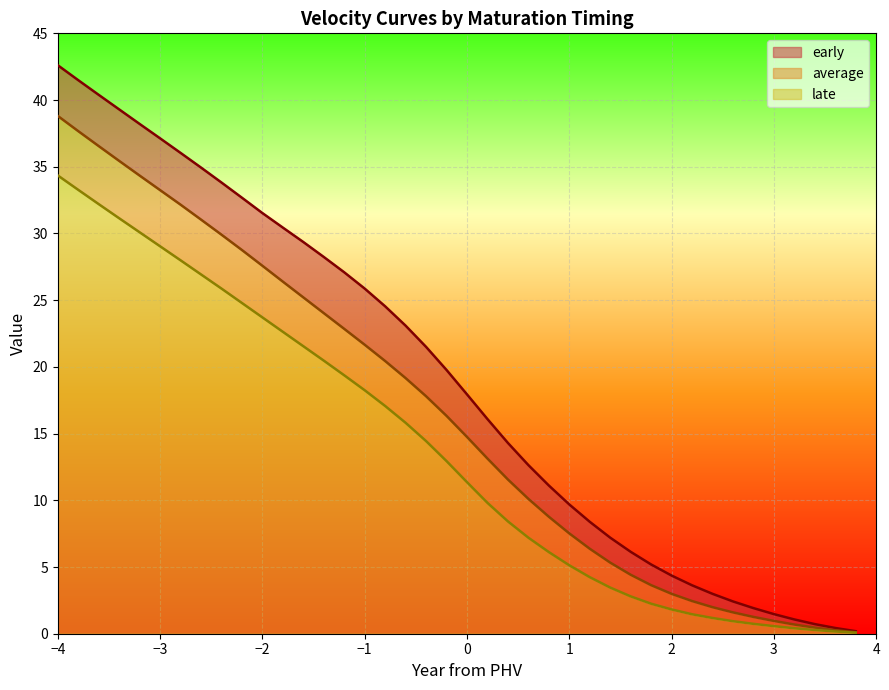

What are all the series names shown in the legend?

early, average, late